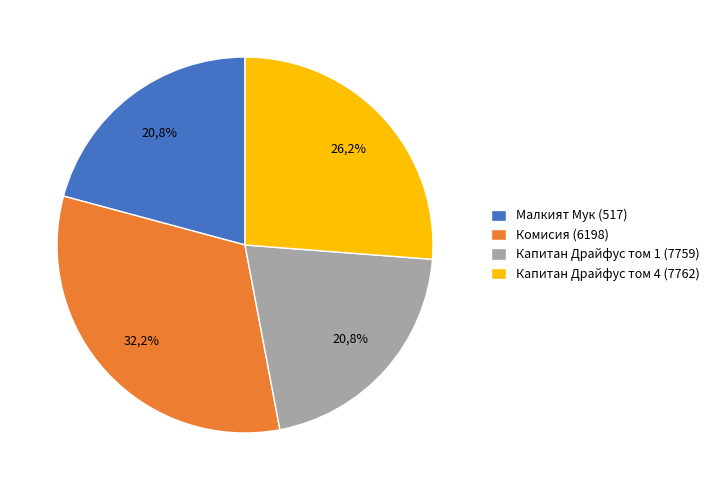

What percentage is the Капитан Драйфус том 1 (7759) slice, to the nearest percent?

21%